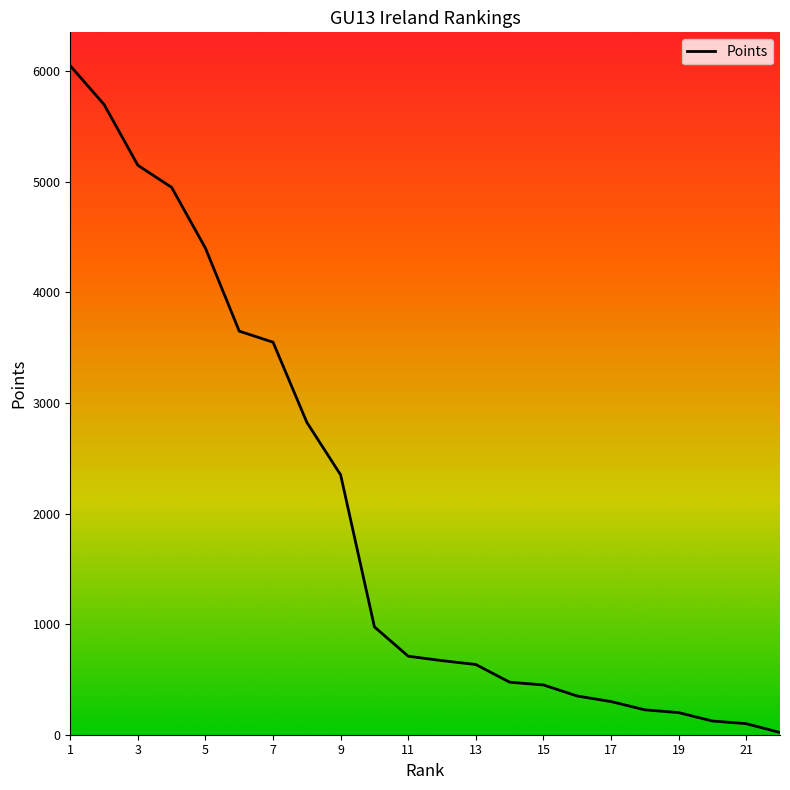

What is the difference between the maximum and minimum values?

6030